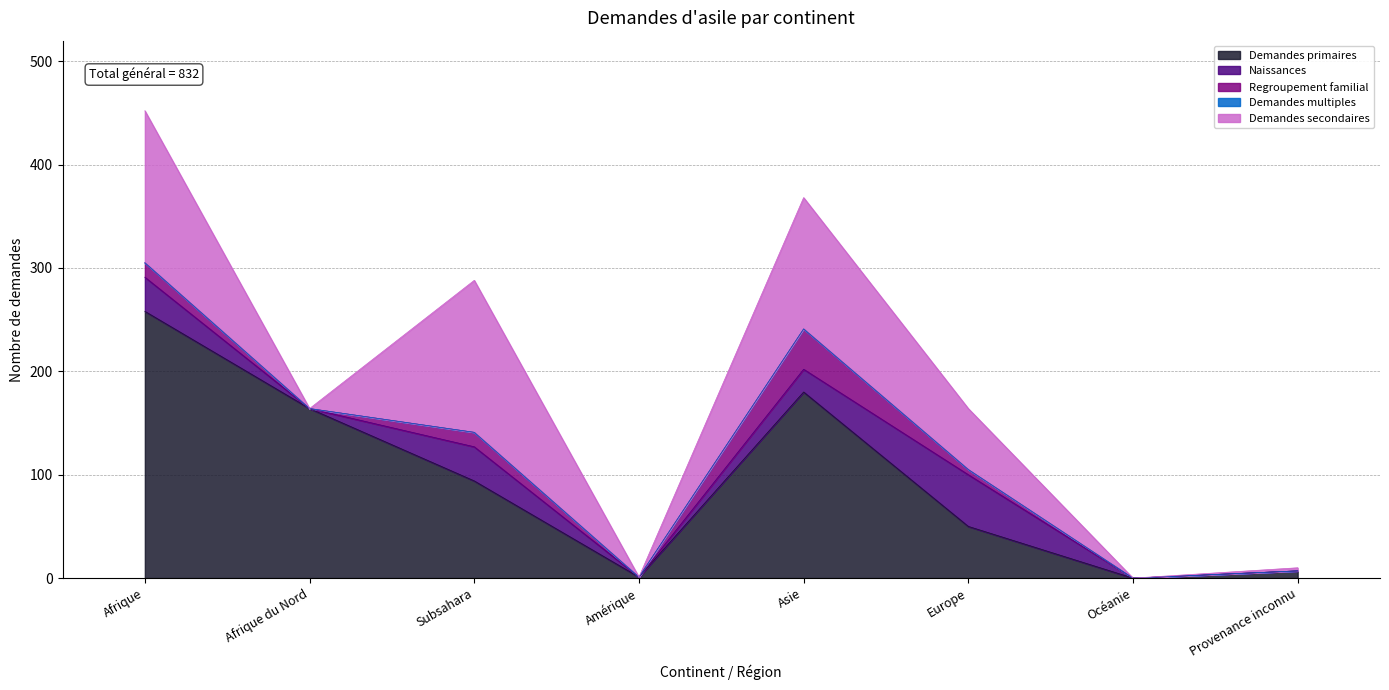

The value of Regroupement familial at Provenance inconnu is 0. True or false?

True